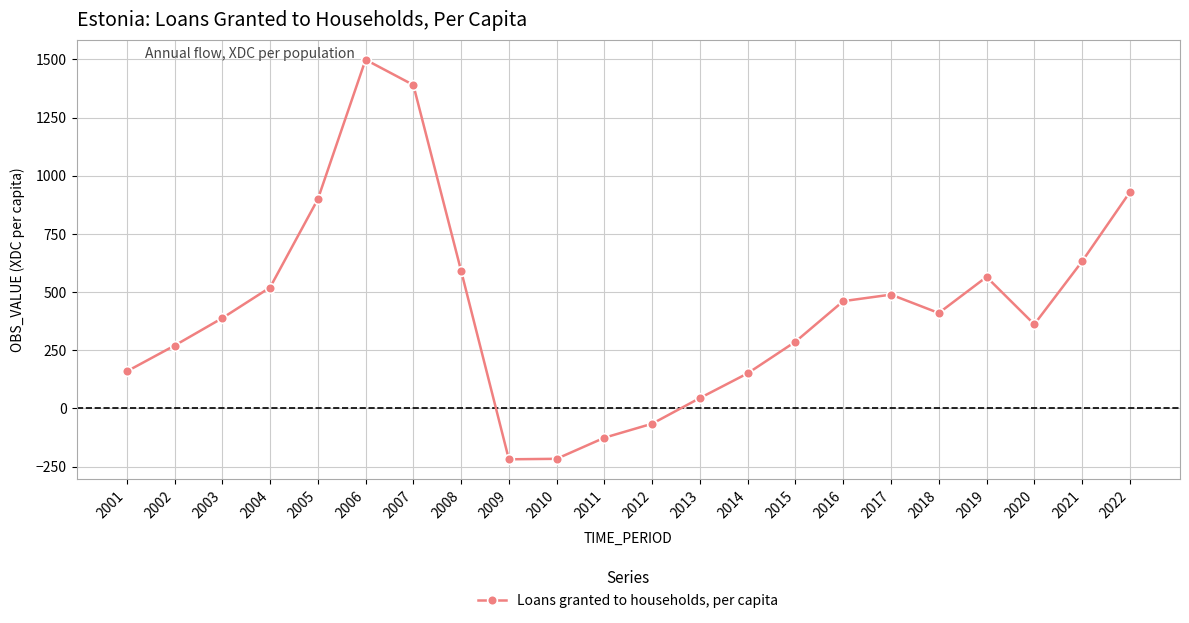

True or false: the data has more than 0 interior local peaks.

True